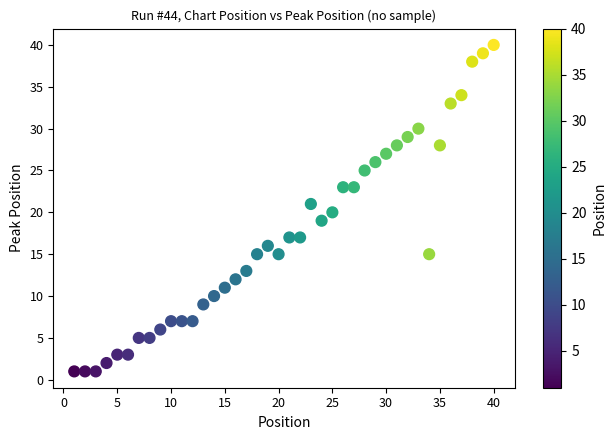

What is the range of X values (max minus min)?

39